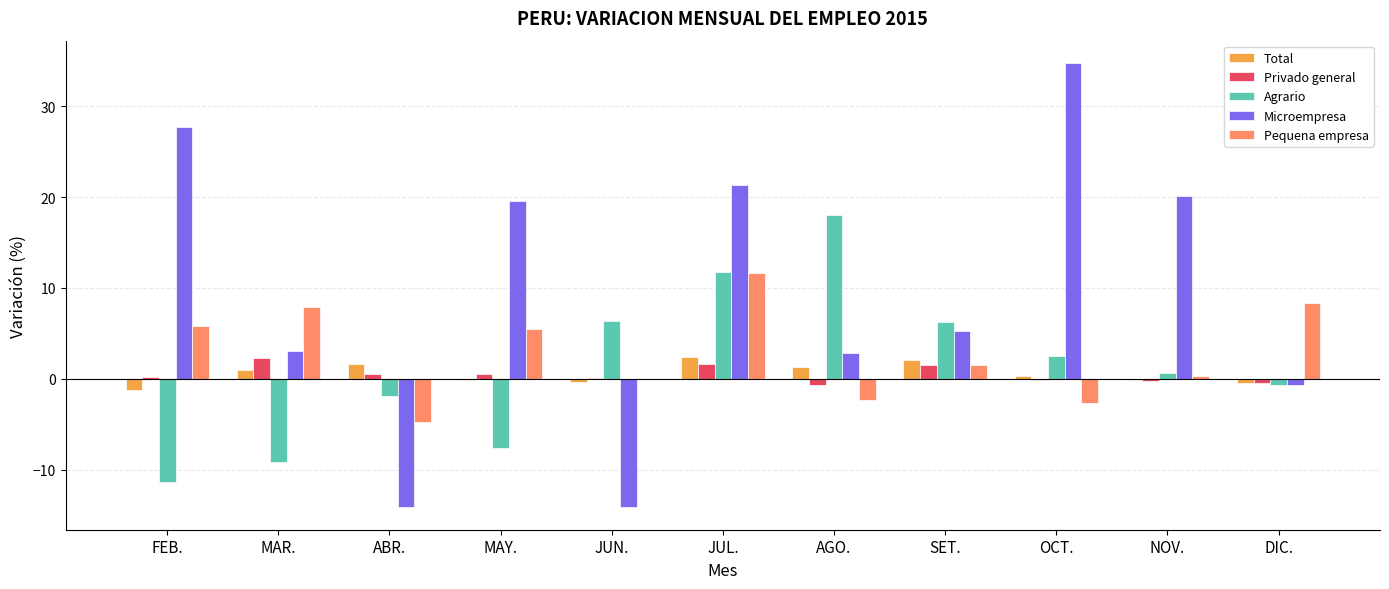

How many categories are shown in the chart?

11